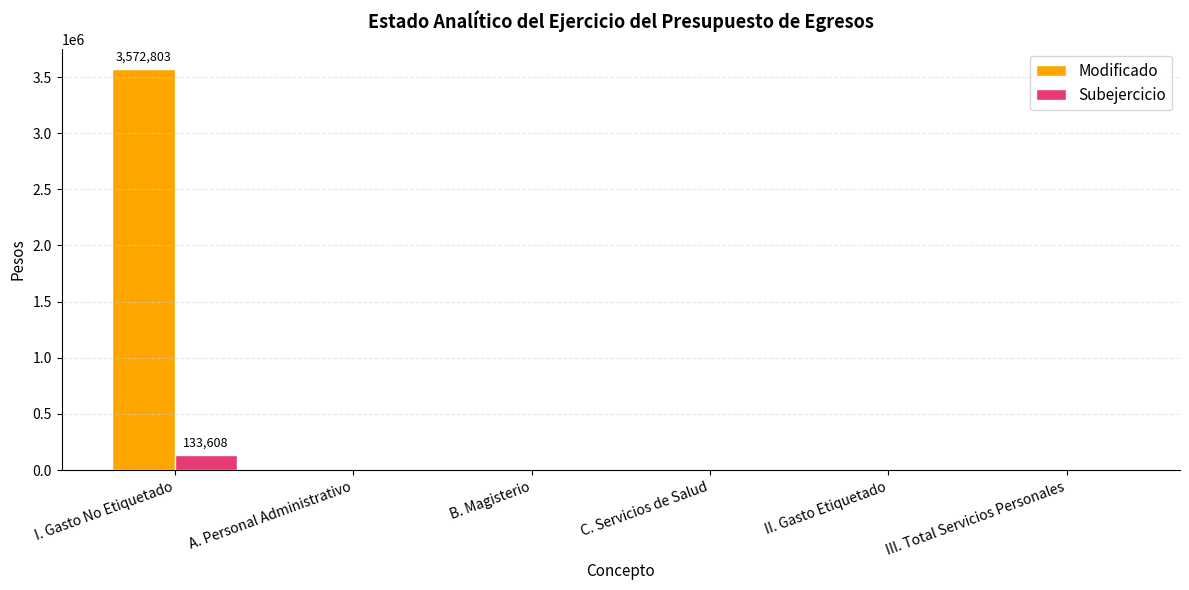

True or false: Modificado has a value of 0.0 at A. Personal Administrativo.

True